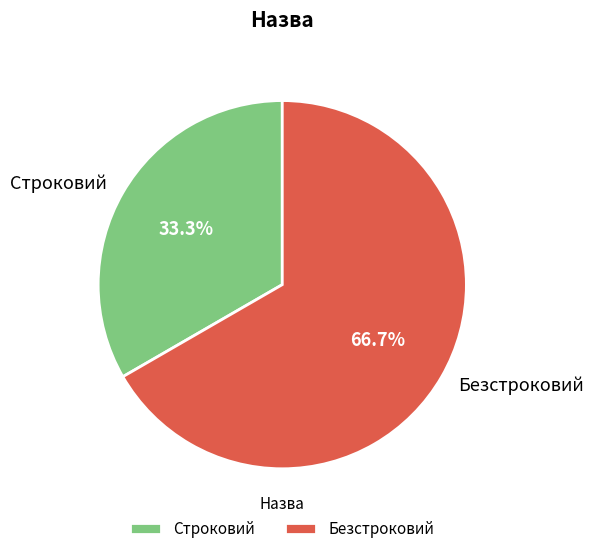

Count the number of slices in the pie.

2